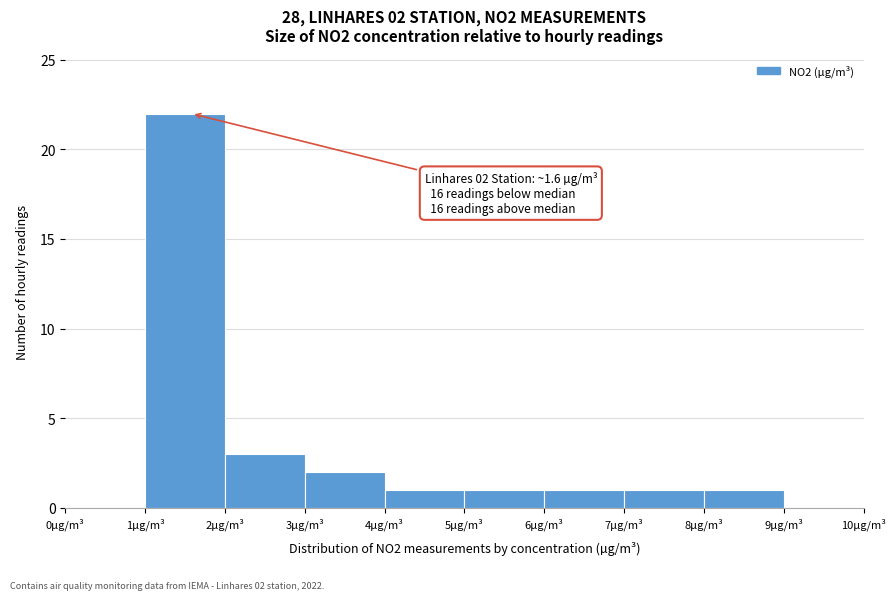

Over which range of the x-axis is the bar tallest?

1 to 2